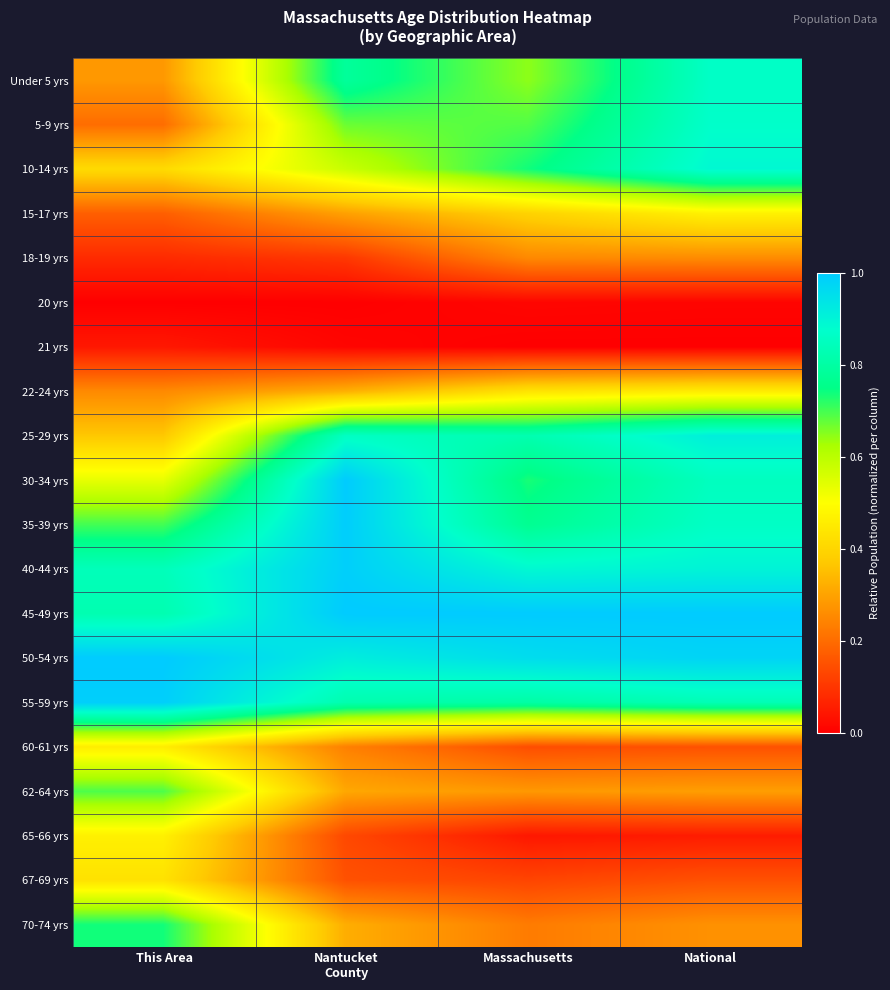

Rank the series at This Area from lowest to highest value.

20 yrs, 21 yrs, 18-19 yrs, 15-17 yrs, 5-9 yrs, 22-24 yrs, Under 5 yrs, 25-29 yrs, 10-14 yrs, 67-69 yrs, 60-61 yrs, 65-66 yrs, 30-34 yrs, 62-64 yrs, 35-39 yrs, 70-74 yrs, 45-49 yrs, 40-44 yrs, 55-59 yrs, 50-54 yrs